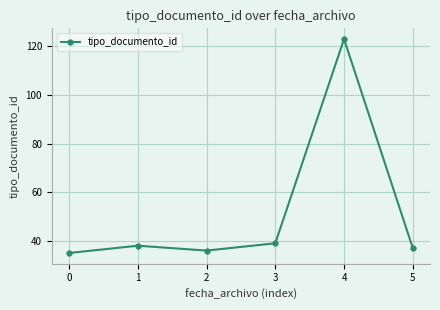

The chart shows a value of 8 at 1. True or false?

False